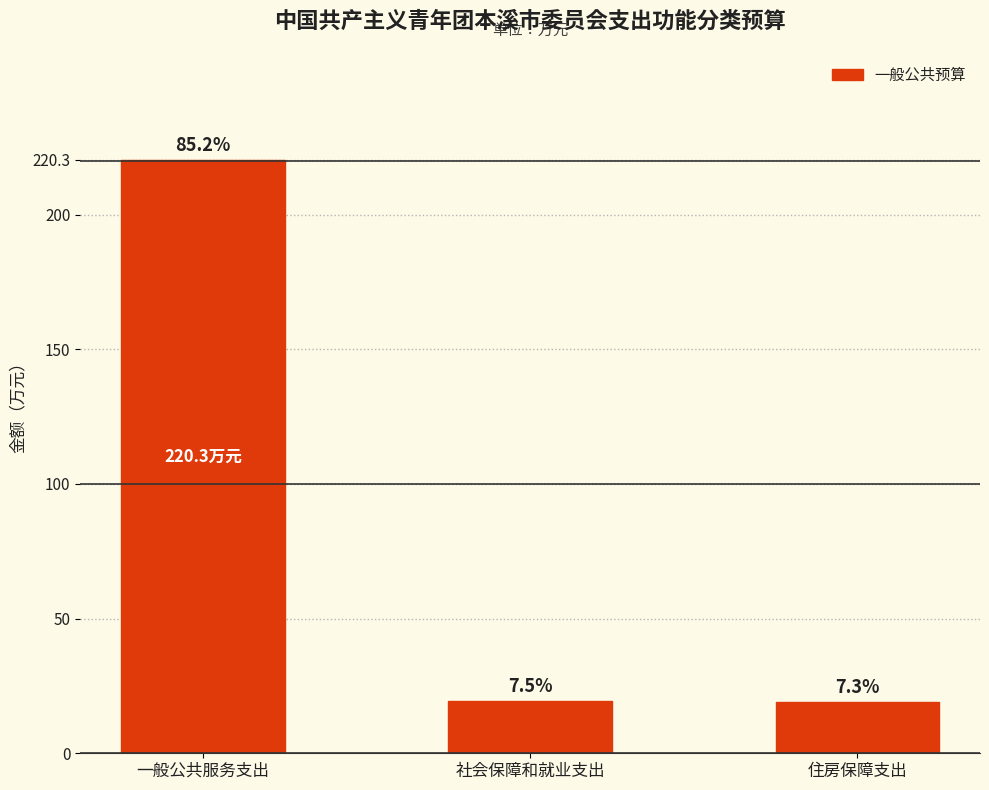

How many bars are there in total?

3